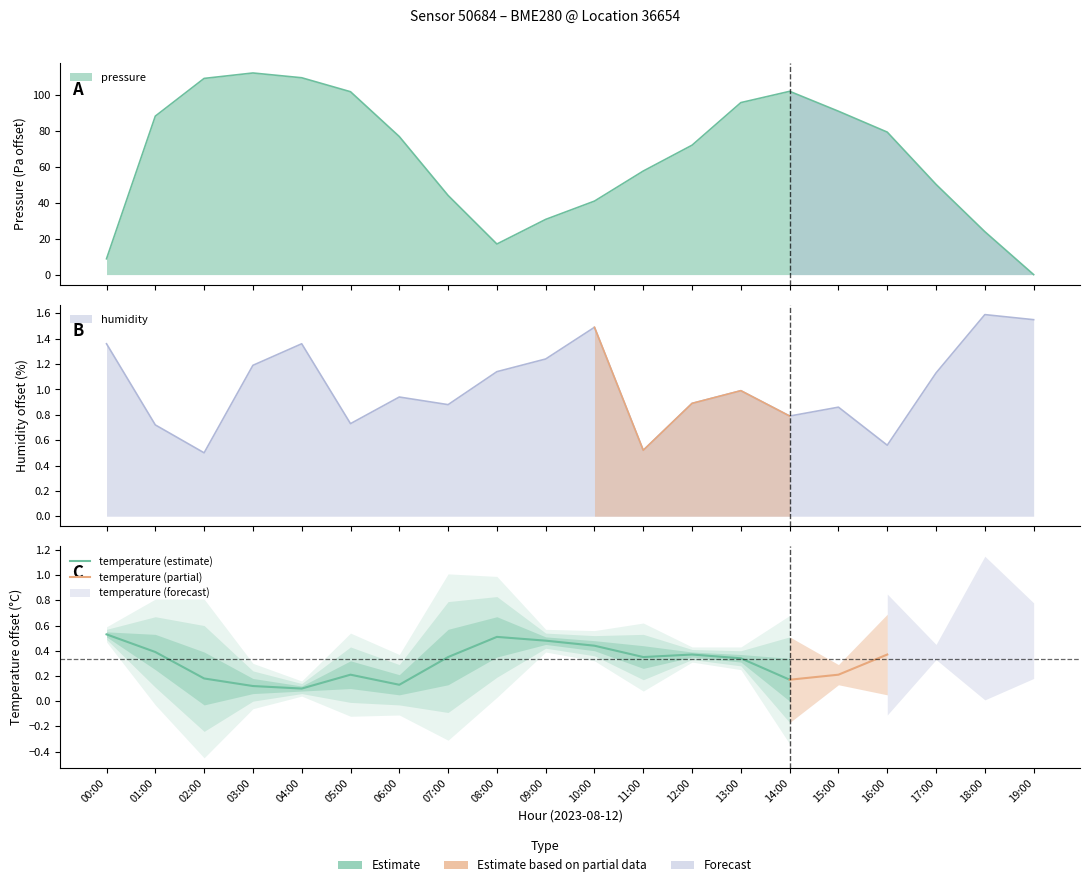

Between which two adjacent categories do humidity and pressure first intersect?

18:00 and 19:00